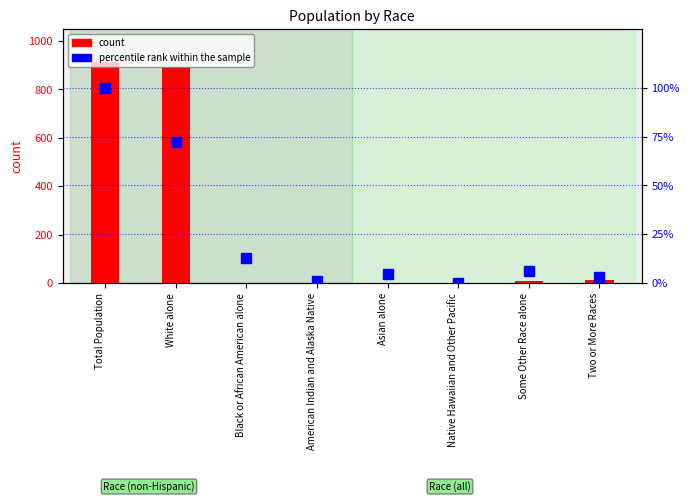

Which series changed the most between American Indian and Alaska Native and Two or More Races?

count